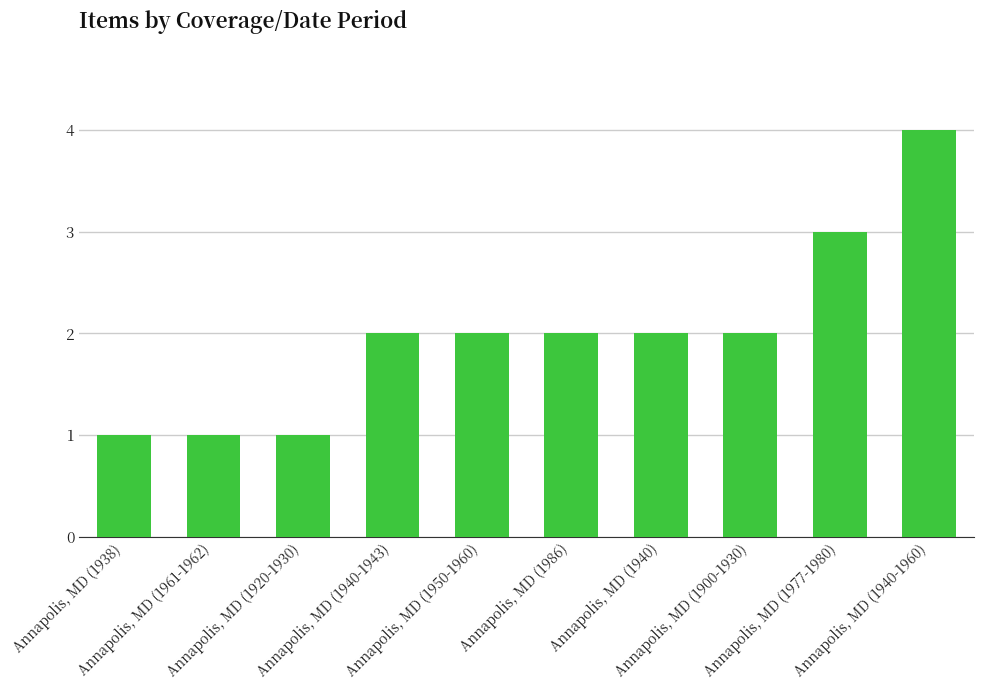

Reading left to right, what are all the values shown in this chart?

Annapolis, MD (1938)=1	Annapolis, MD (1961-1962)=1	Annapolis, MD (1920-1930)=1	Annapolis, MD (1940-1943)=2	Annapolis, MD (1950-1960)=2	Annapolis, MD (1986)=2	Annapolis, MD (1940)=2	Annapolis, MD (1900-1930)=2	Annapolis, MD (1977-1980)=3	Annapolis, MD (1940-1960)=4